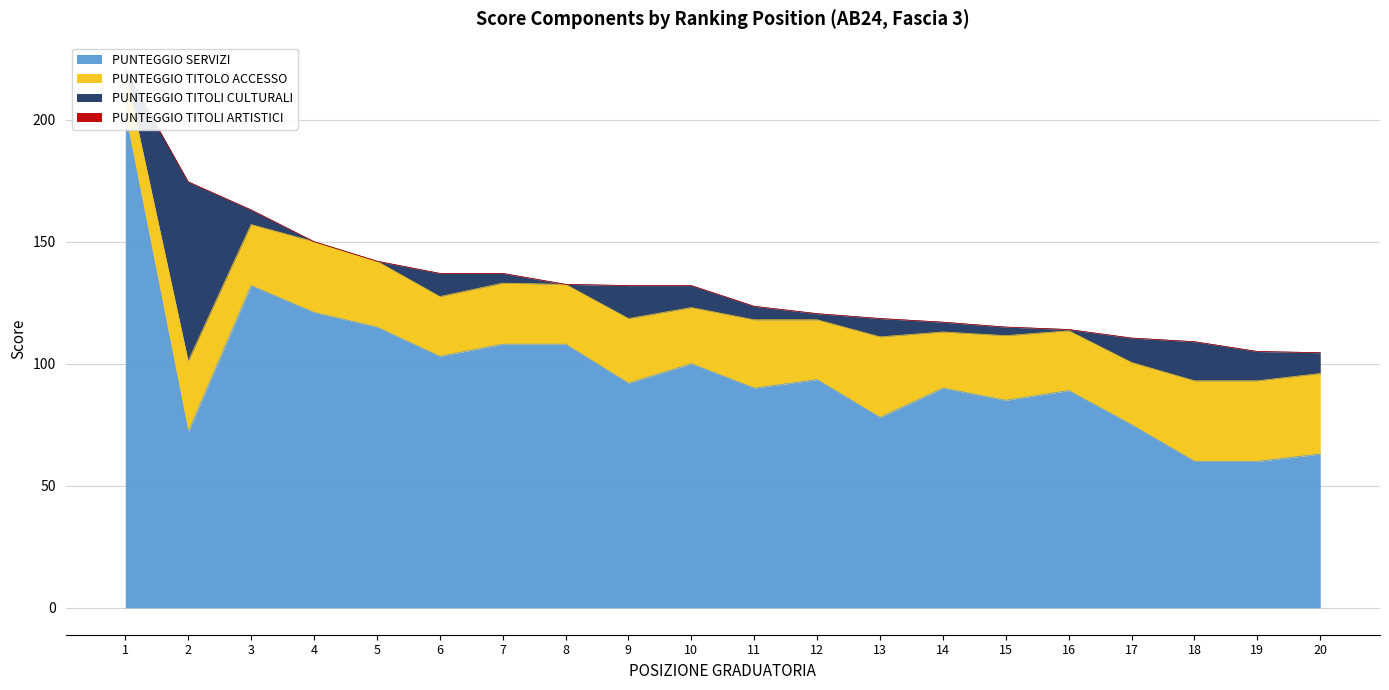

Which label corresponds to the largest value in the chart?

1